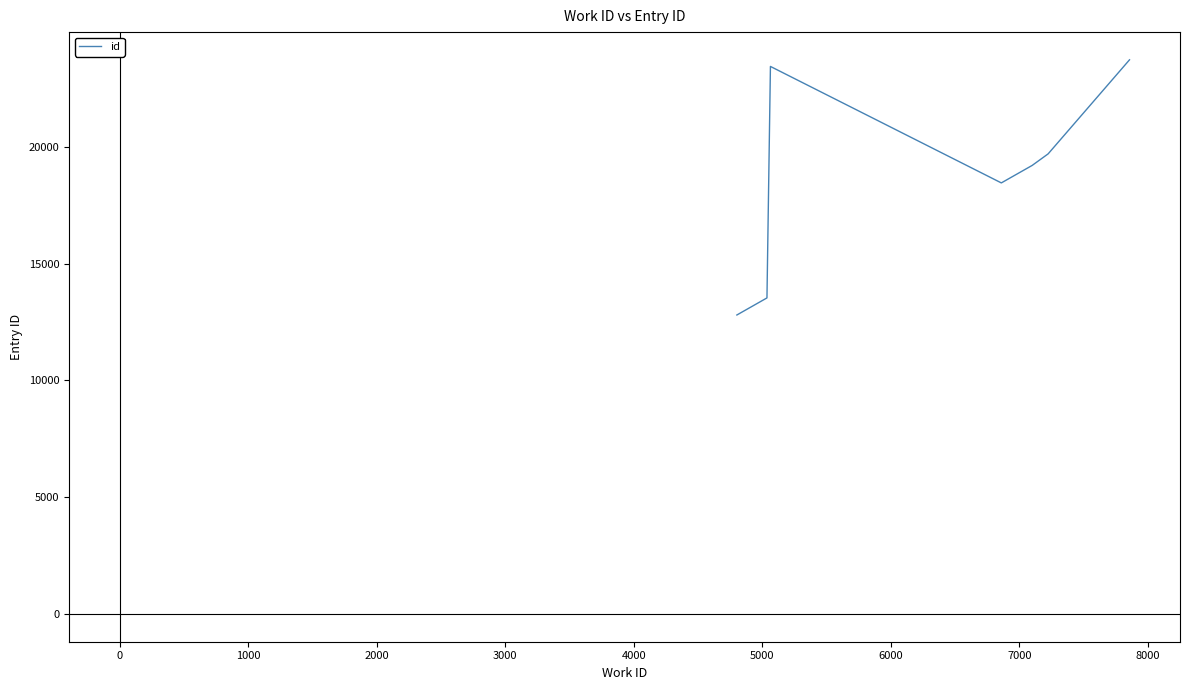

What is the difference between the second highest and minimum values?

10640